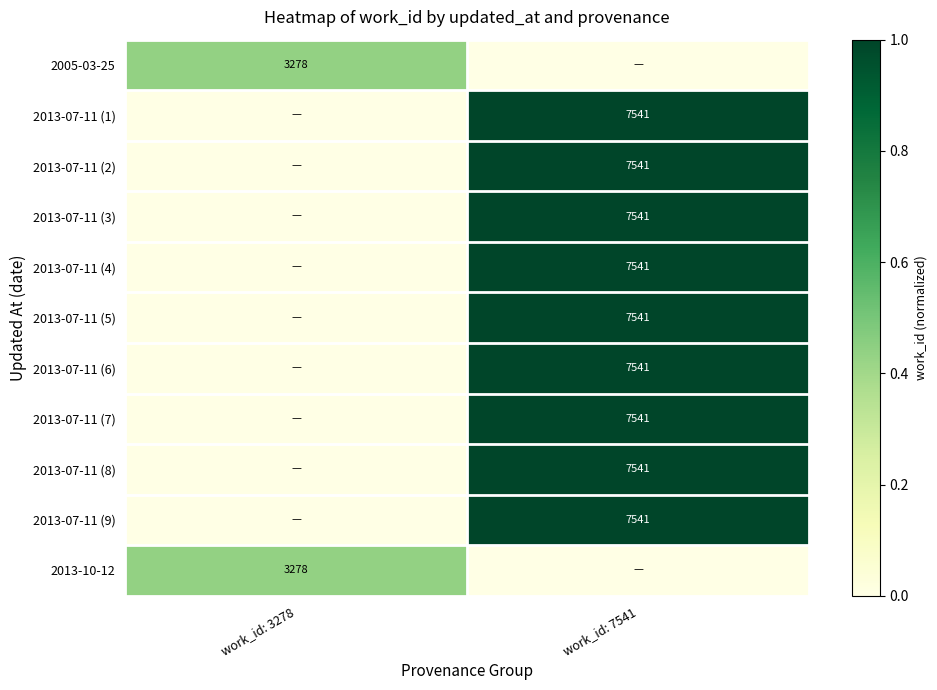

The value of 2005-03-25 at work_id: 3278 is 3278. True or false?

True